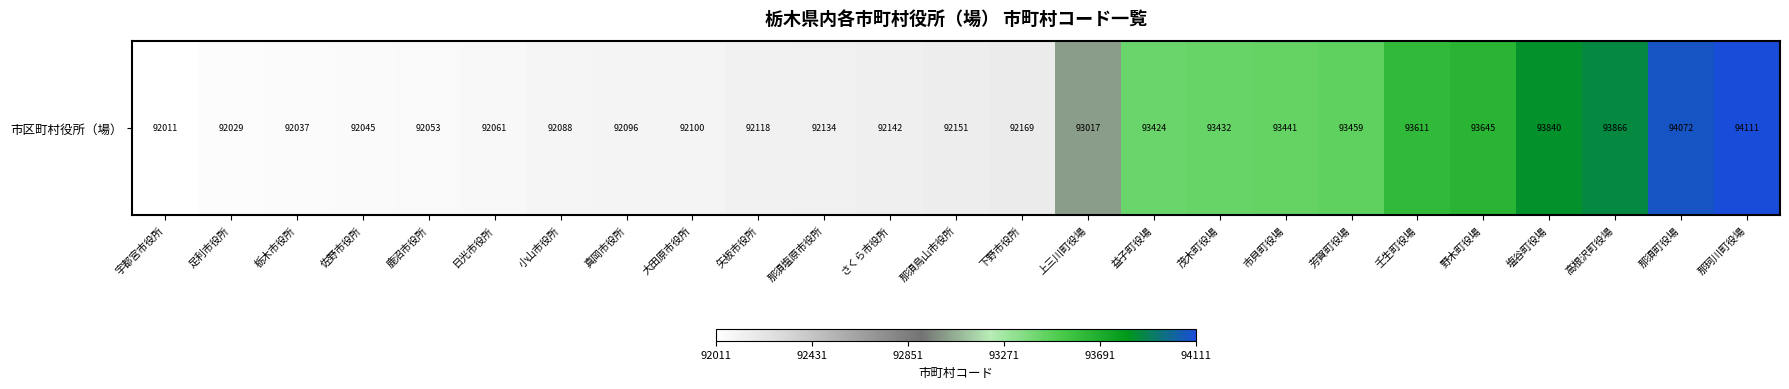

Which category has the highest value across all series?

那珂川町役場